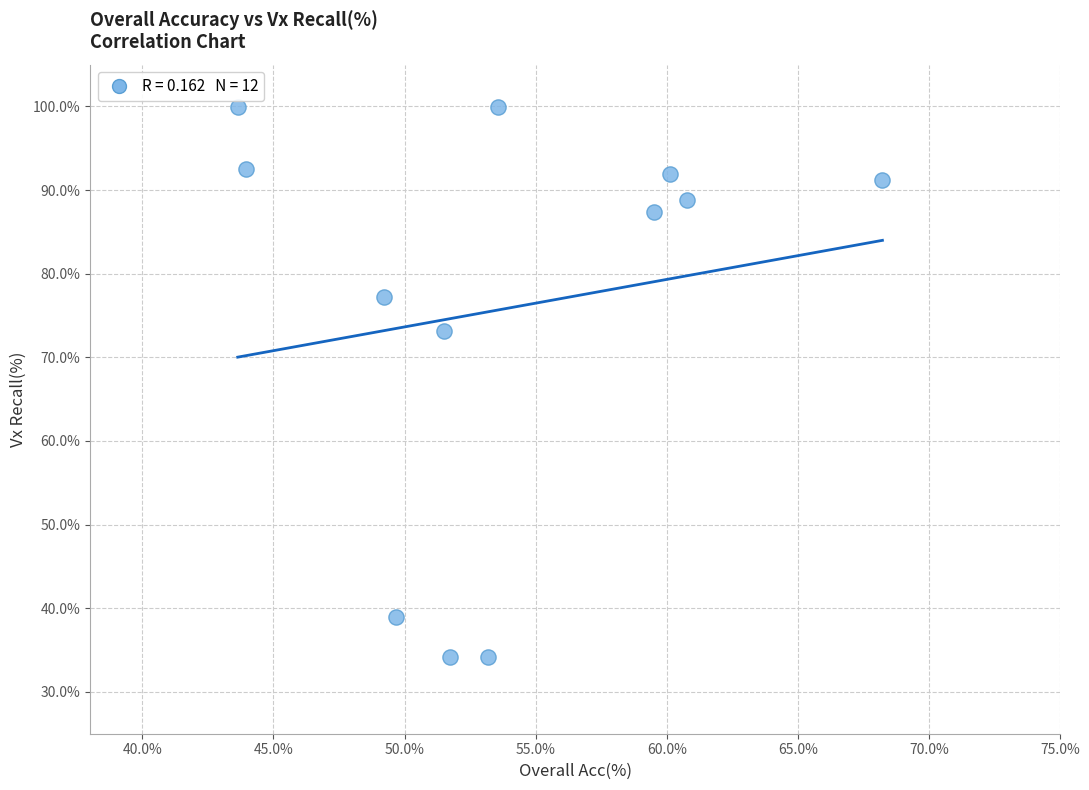

What is the average X value?

53.8